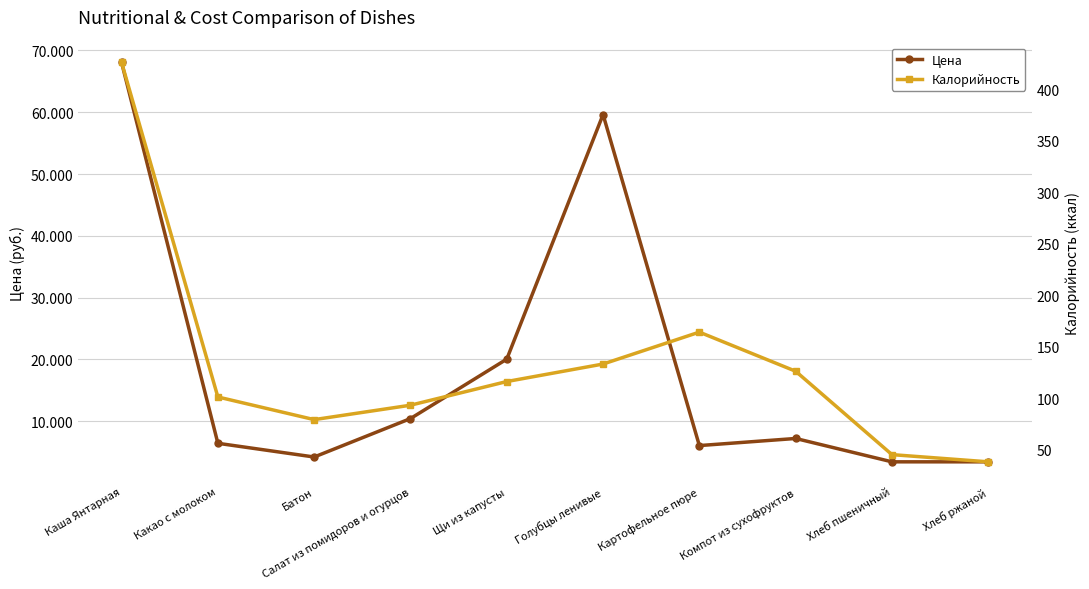

Reading left to right, list all the values displayed in this chart.

Цена: 68.1	6.4	4.2	10.4	20.0	59.6	6.0	7.2	3.4	3.4
Калорийность: 426.0	101.0	79.0	93.0	116.0	133.0	164.0	126.0	45.0	38.0